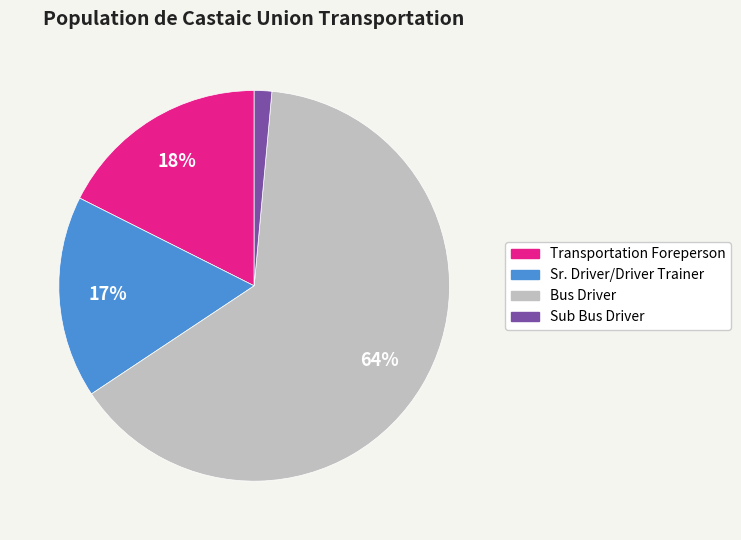

Is the sum of Sub Bus Driver and Sr. Driver/Driver Trainer greater than half?

No